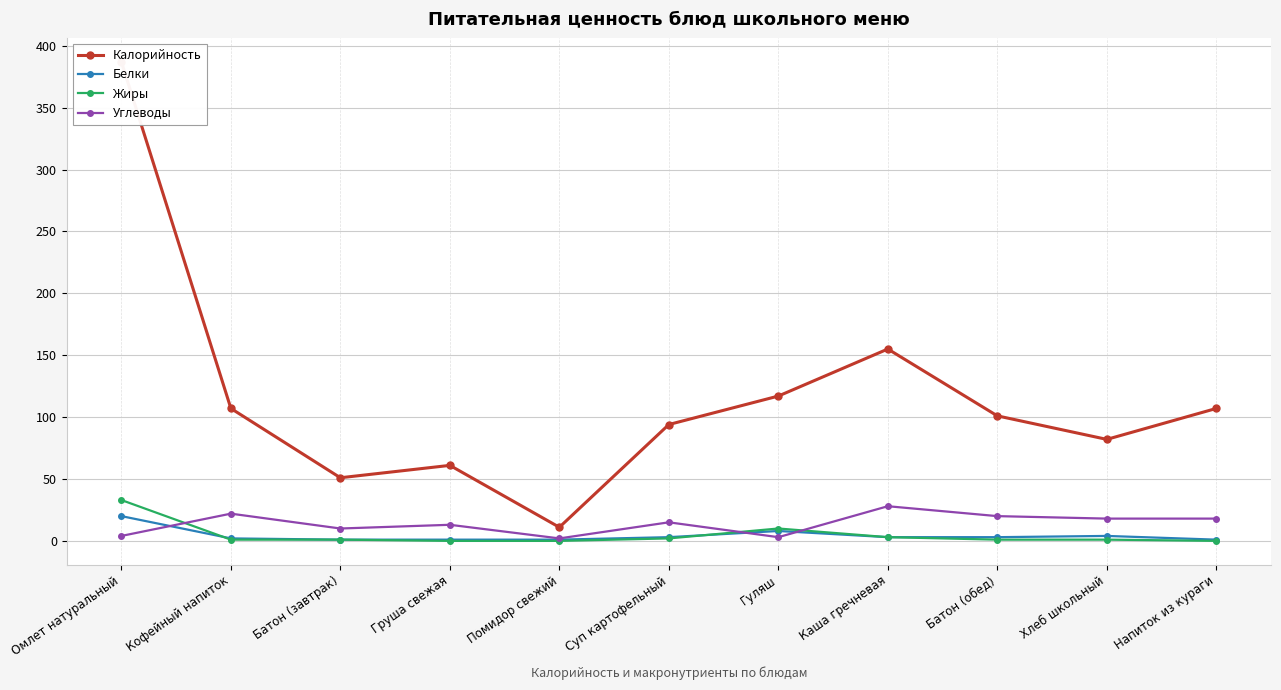

Where do Углеводы and Белки first cross each other?

Омлет натуральный and Кофейный напиток